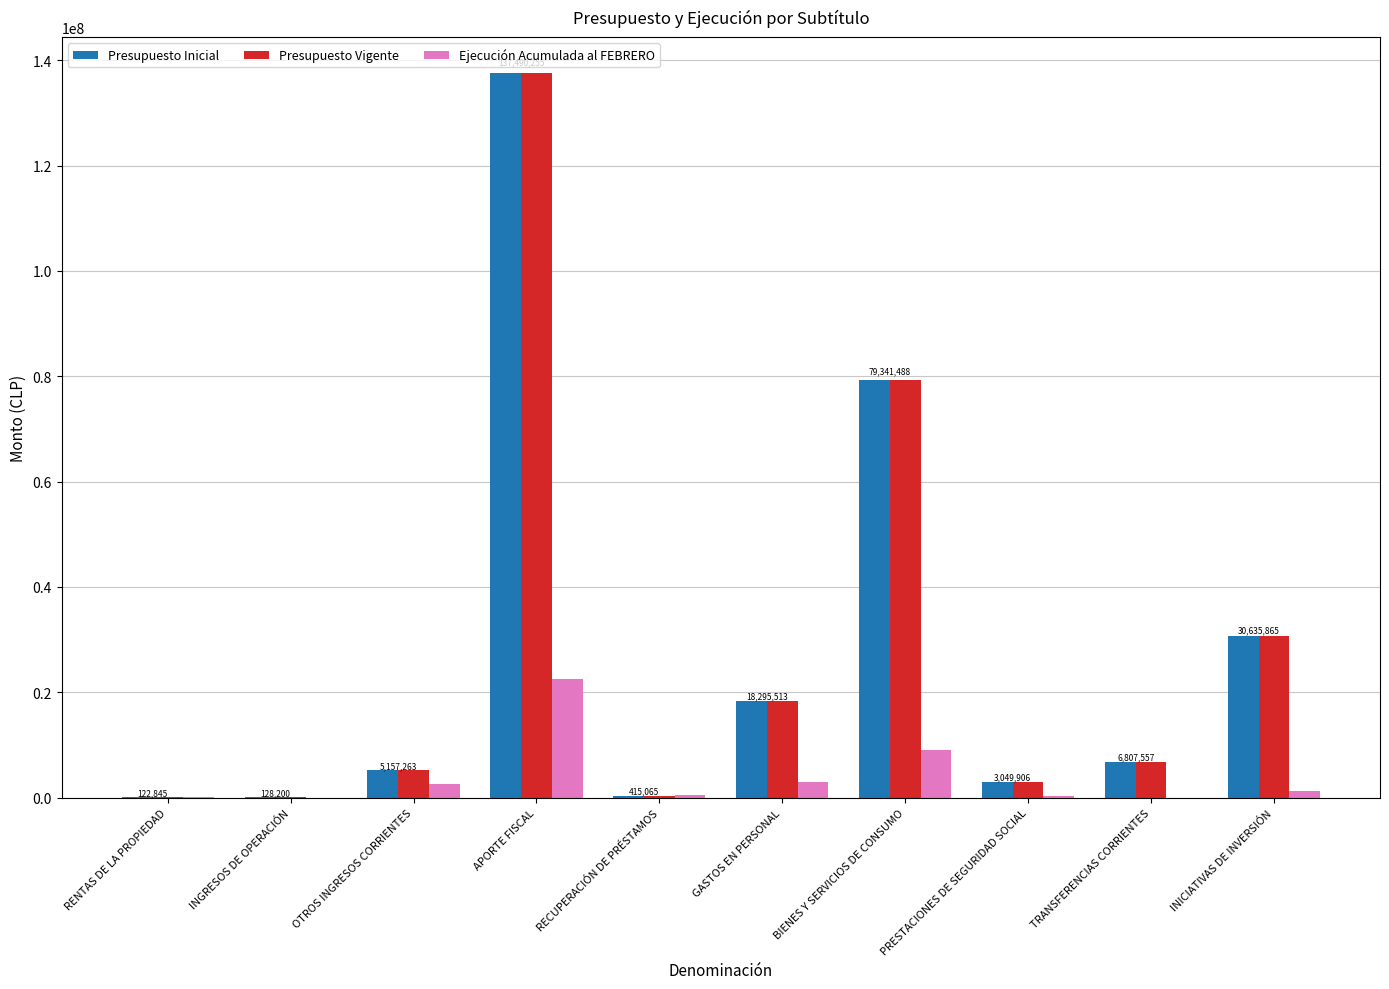

What is the highest value of the Presupuesto Inicial series?

137490255